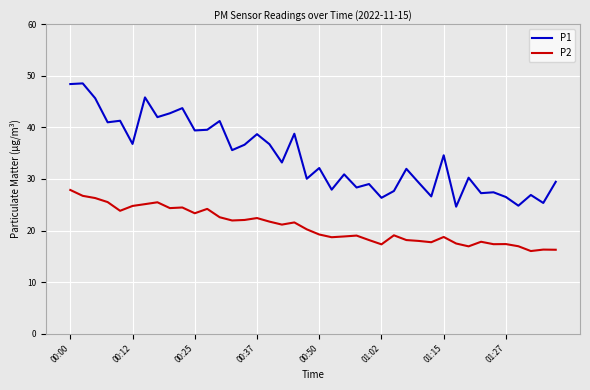

True or false: P2 and P1 cross at least once.

False